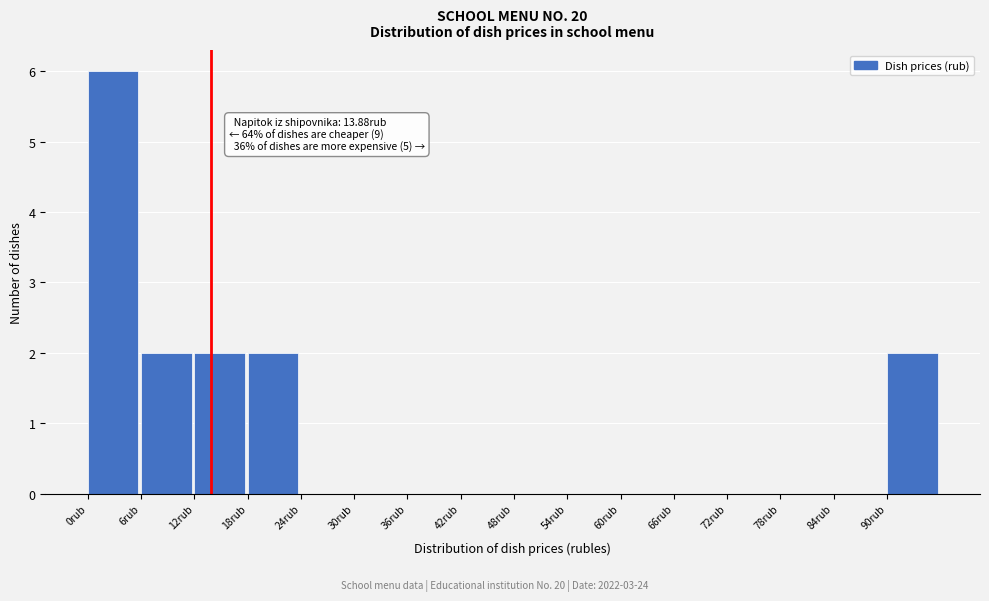

Over which range of the x-axis is the bar tallest?

0 to 6